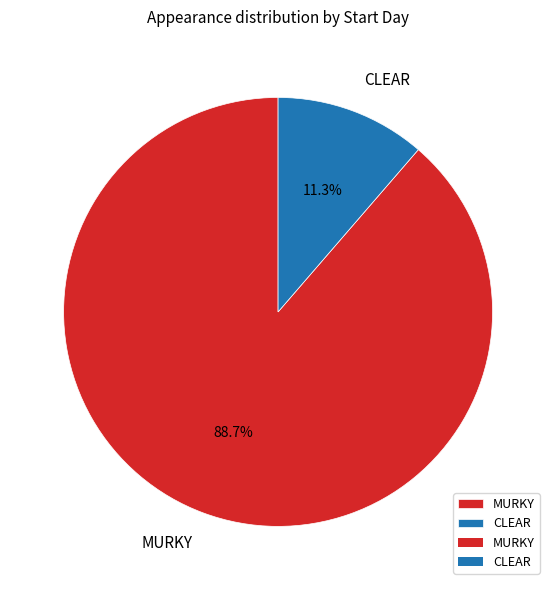

Is there a majority slice in this chart?

Yes